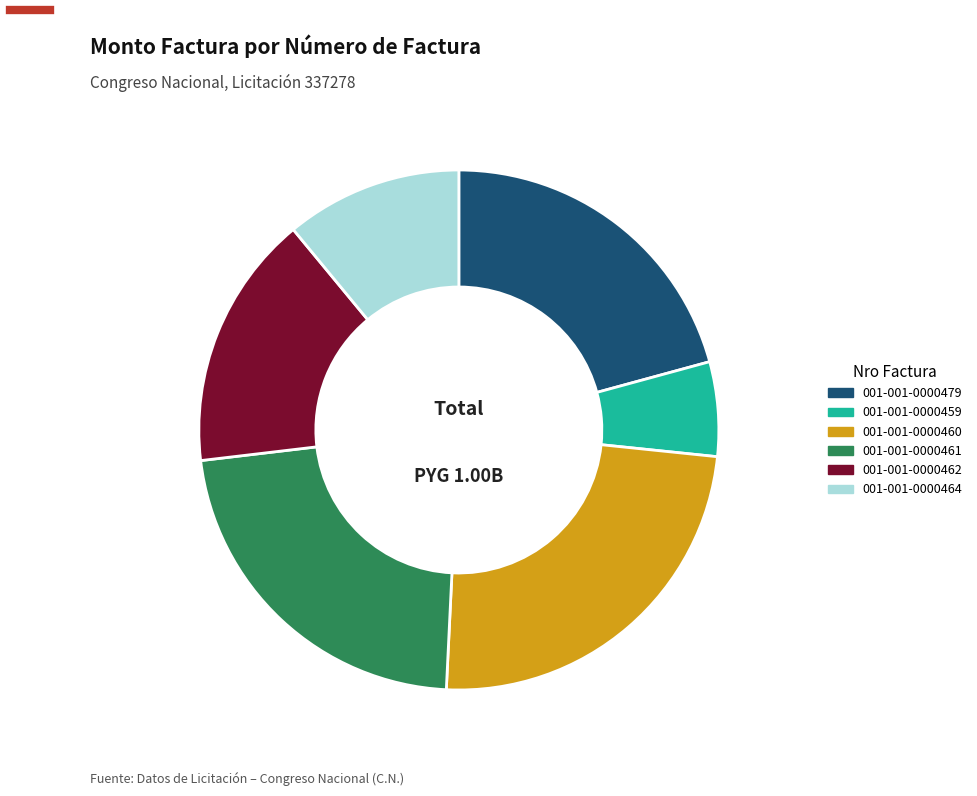

Count the number of slices in the pie.

6